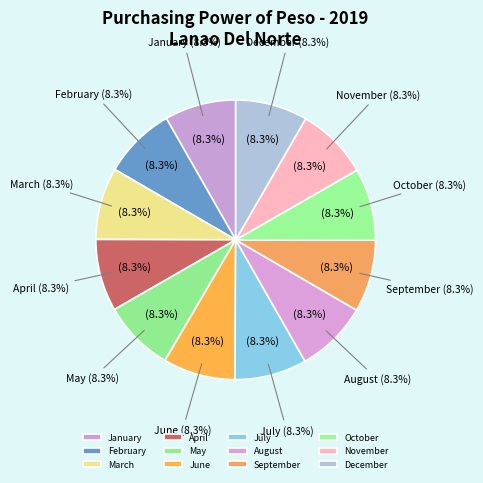

True or false: February accounts for 14% of the total.

False